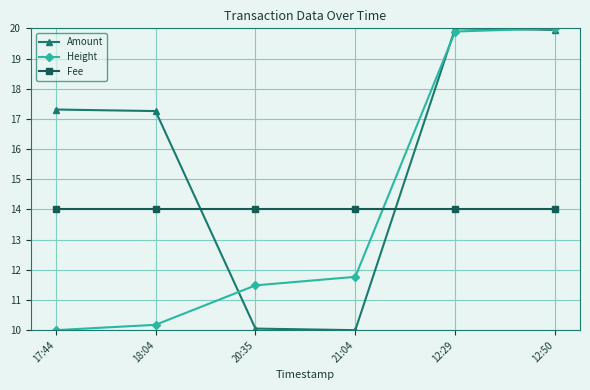

Is it true that Amount equals 17.3 at 18:04?

True